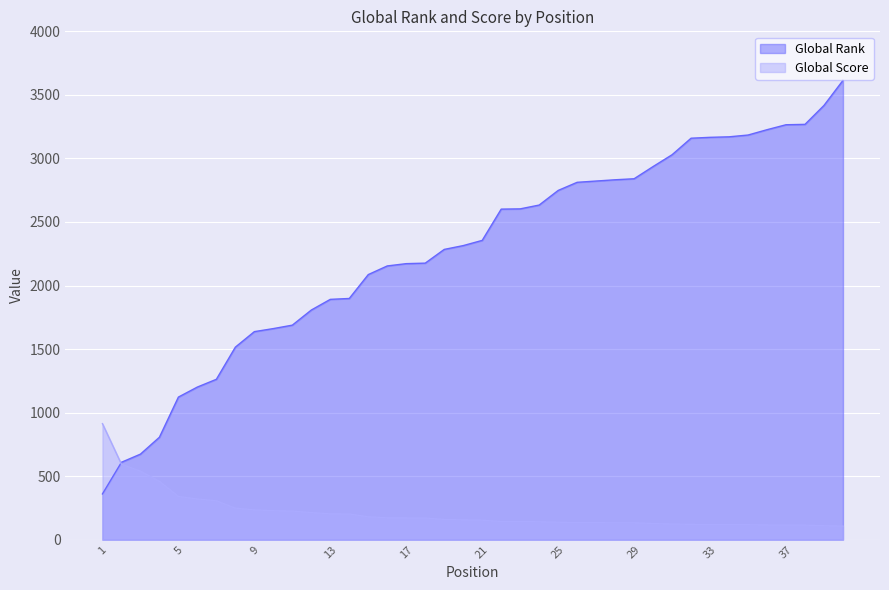

Is the value of Global Rank at 5 greater than the value of Global Score at 37?

Yes